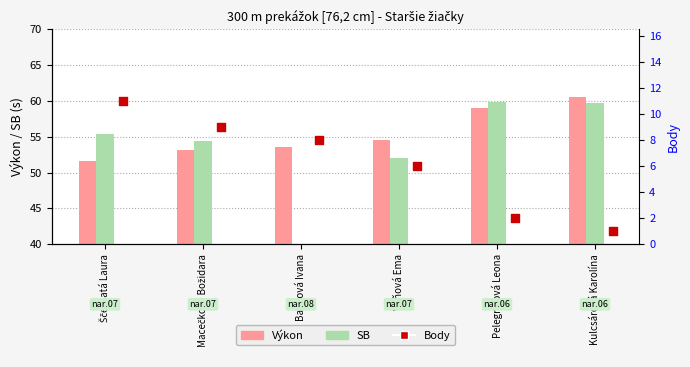

Which series reaches the minimum Y coordinate?

Body